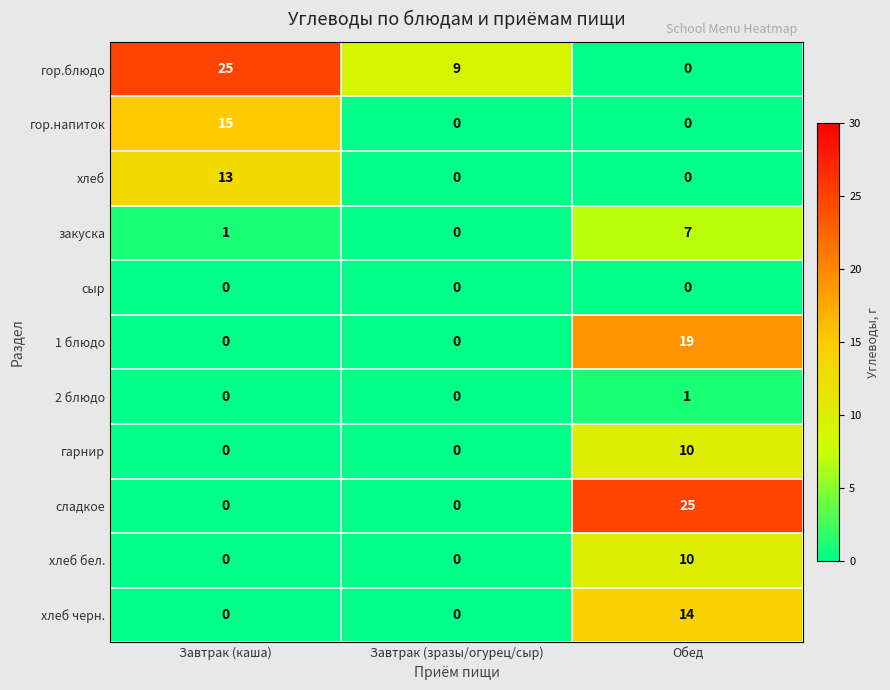

At which category is the sum across all series the highest?

Обед